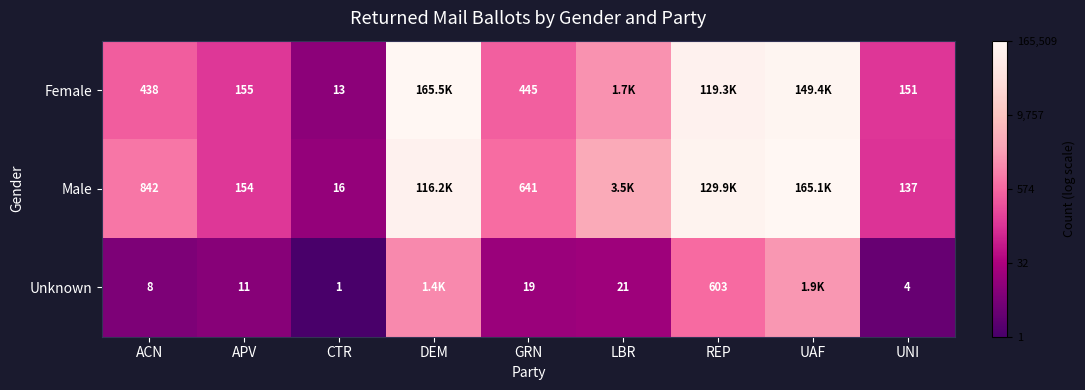

Is the value of Female at UNI greater than the value of Unknown at CTR?

Yes